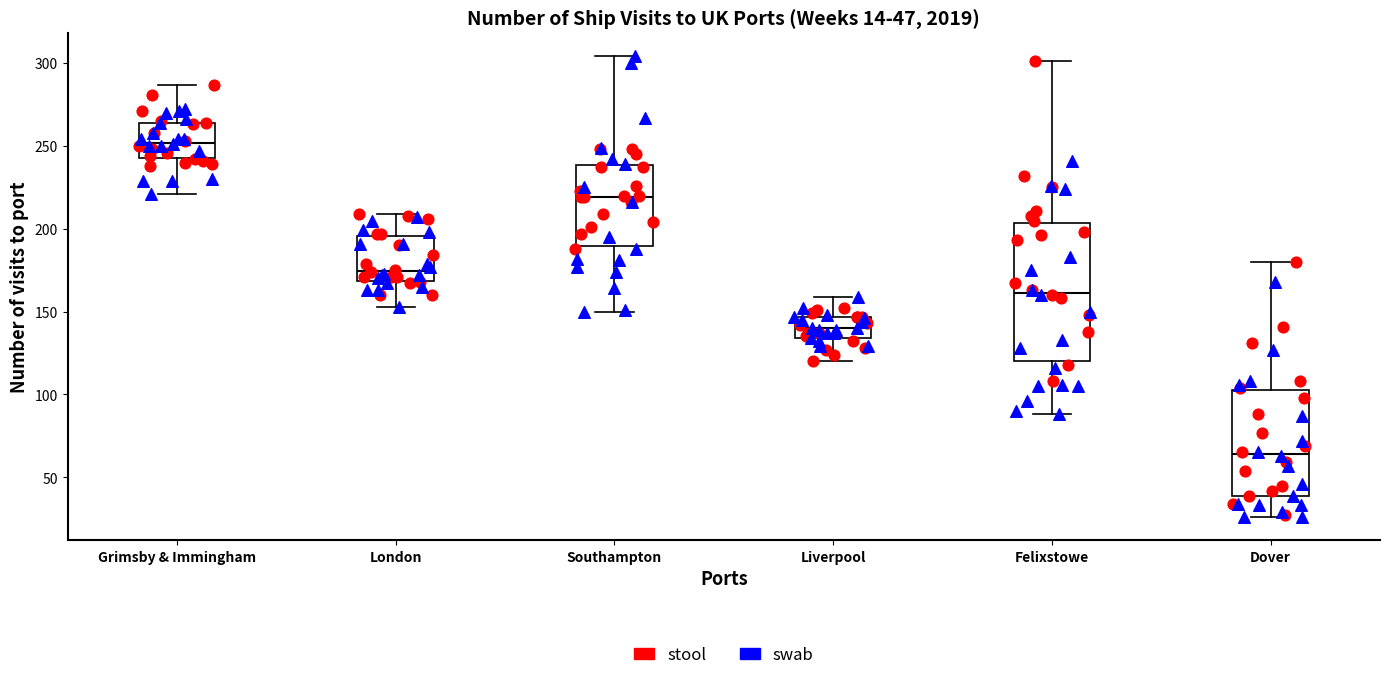

Which box has the highest median line?

Grimsby & Immingham